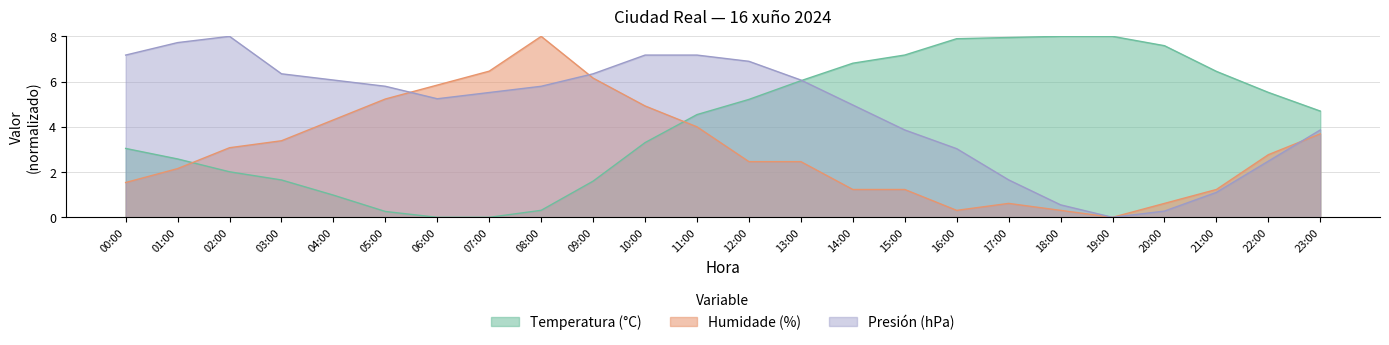

How many distinct data groups are displayed?

3